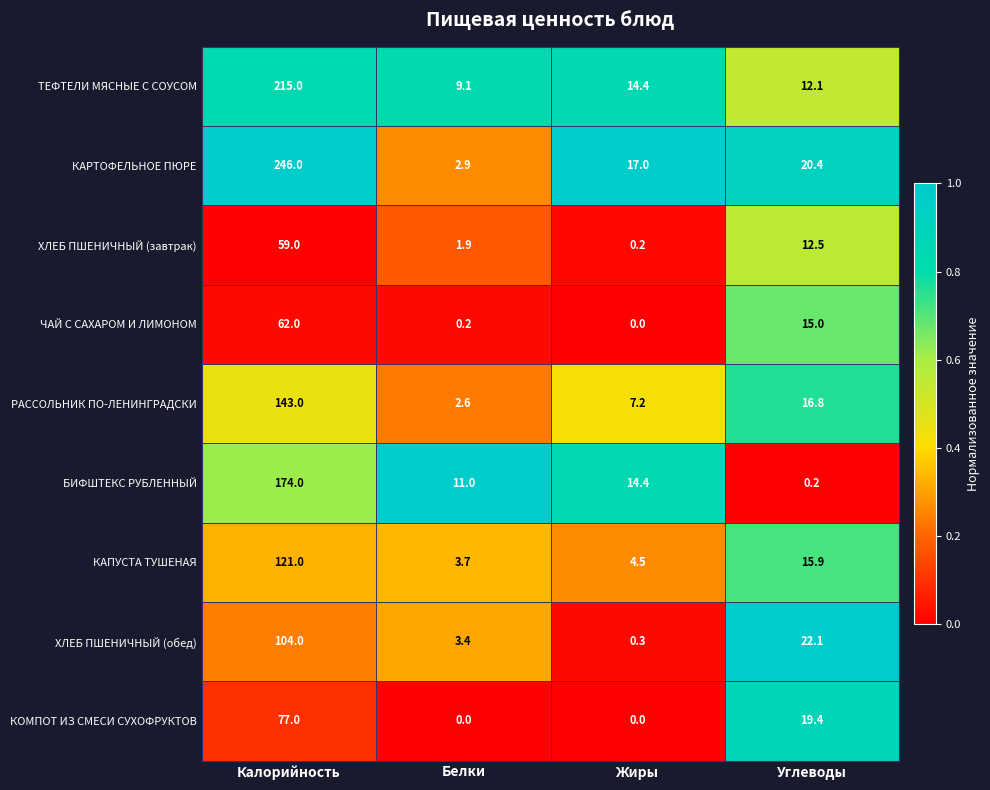

At Белки, list the series in order from largest to smallest.

БИФШТЕКС РУБЛЕННЫЙ, ТЕФТЕЛИ МЯСНЫЕ С СОУСОМ, КАПУСТА ТУШЕНАЯ, ХЛЕБ ПШЕНИЧНЫЙ (обед), КАРТОФЕЛЬНОЕ ПЮРЕ, РАССОЛЬНИК ПО-ЛЕНИНГРАДСКИ, ХЛЕБ ПШЕНИЧНЫЙ (завтрак), ЧАЙ С САХАРОМ И ЛИМОНОМ, КОМПОТ ИЗ СМЕСИ СУХОФРУКТОВ